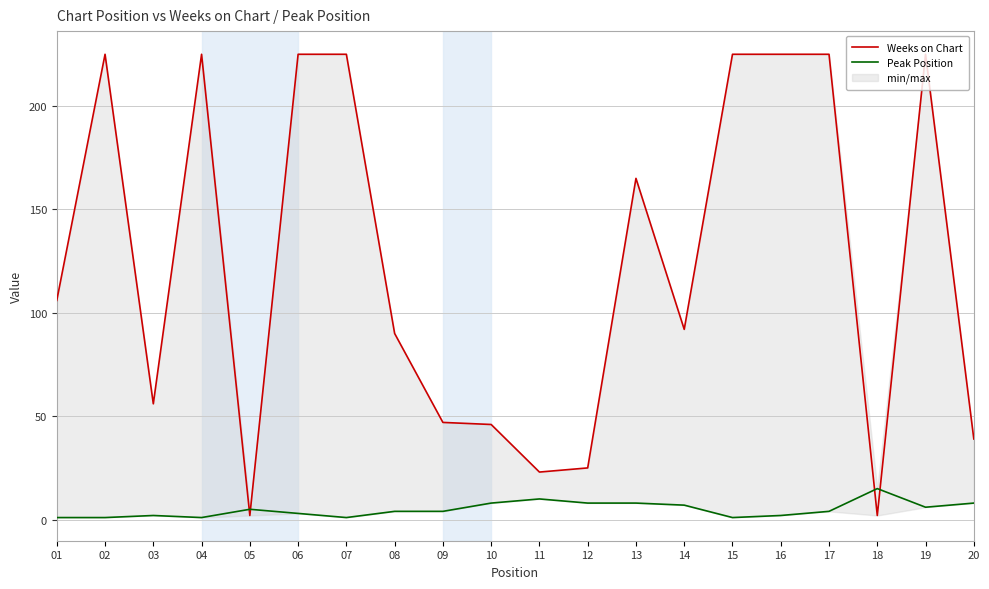

Which series has the widest spread of values?

Weeks on Chart